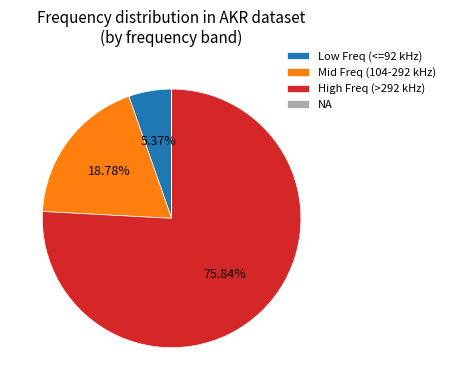

Do Mid Freq (104-292 kHz) and Low Freq (<=92 kHz) together represent more than half of the pie?

No